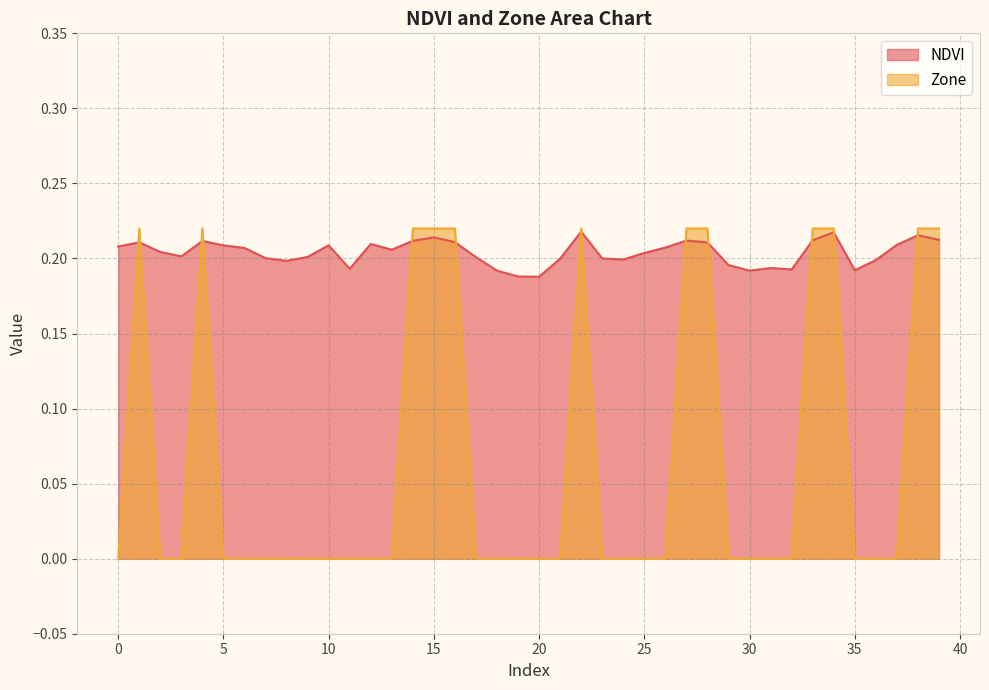

List the series in order of their peak value, highest first.

Zone, NDVI